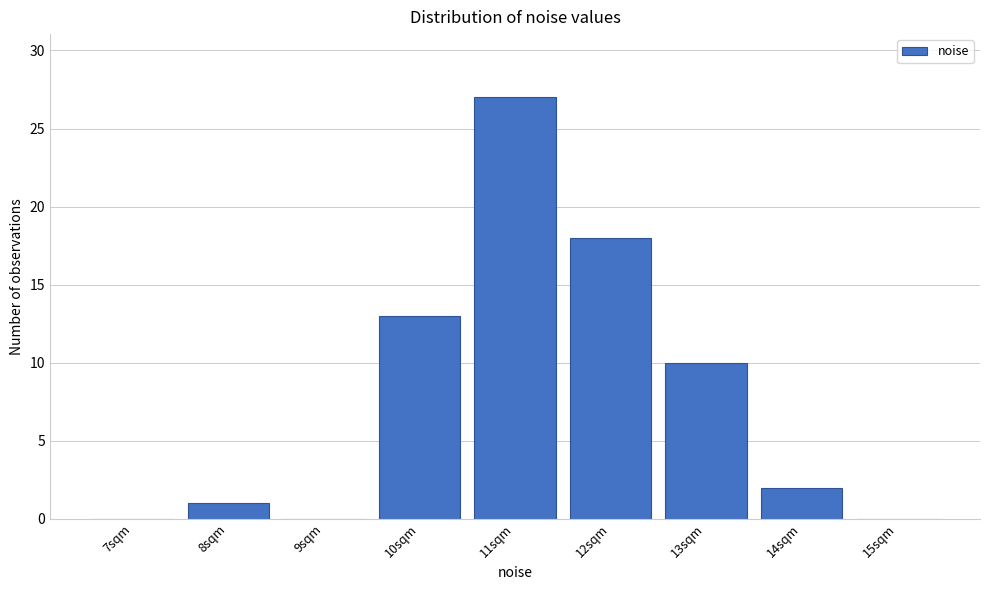

Reading left to right, list all the values displayed in this chart.

7sqm=0	8sqm=1	9sqm=0	10sqm=13	11sqm=27	12sqm=18	13sqm=10	14sqm=2	15sqm=0